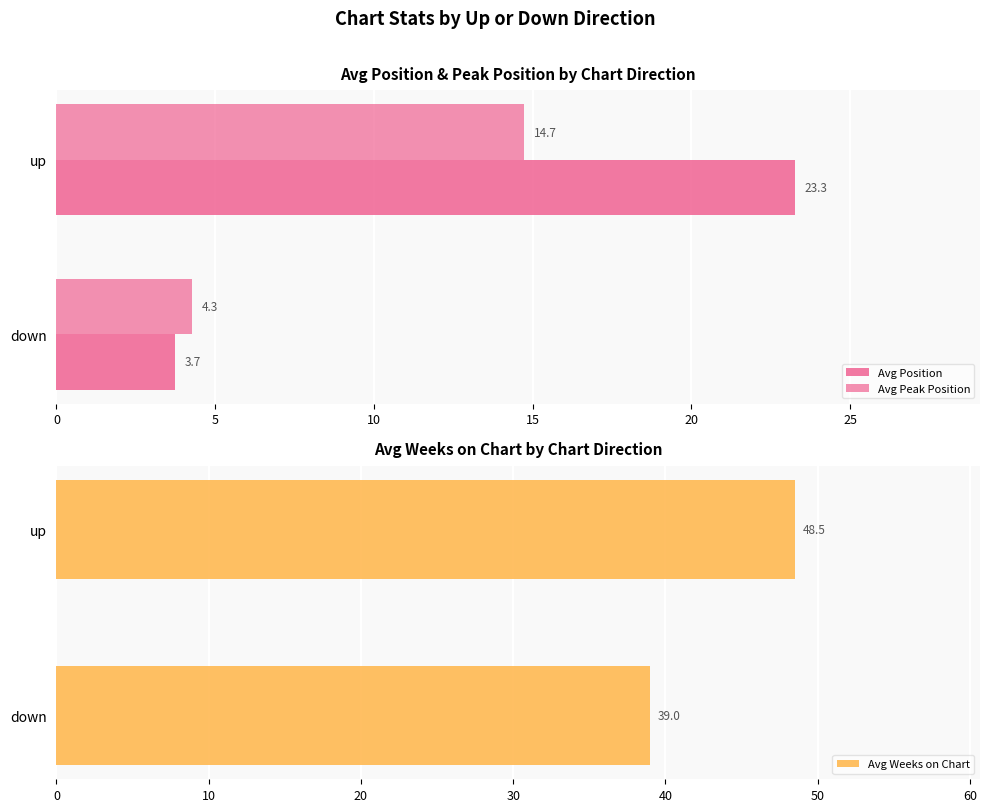

How many data points in Avg Position are above 23?

1